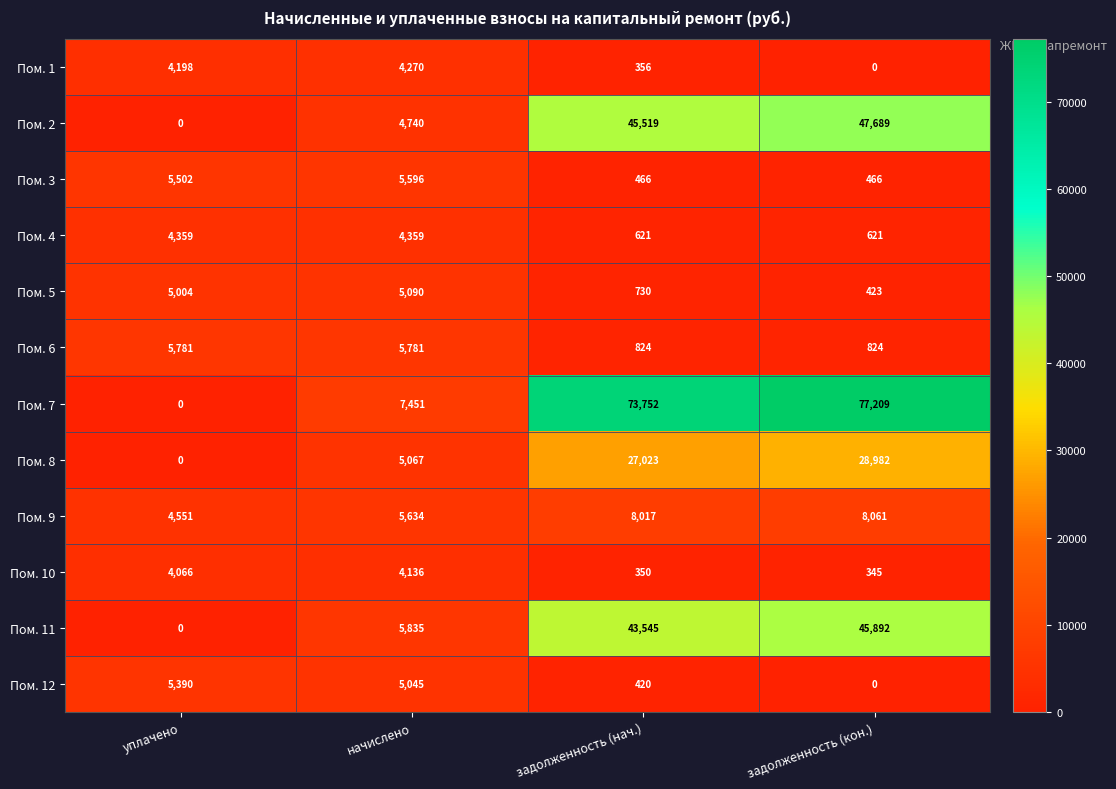

Which series has the largest total across all categories?

Пом. 7